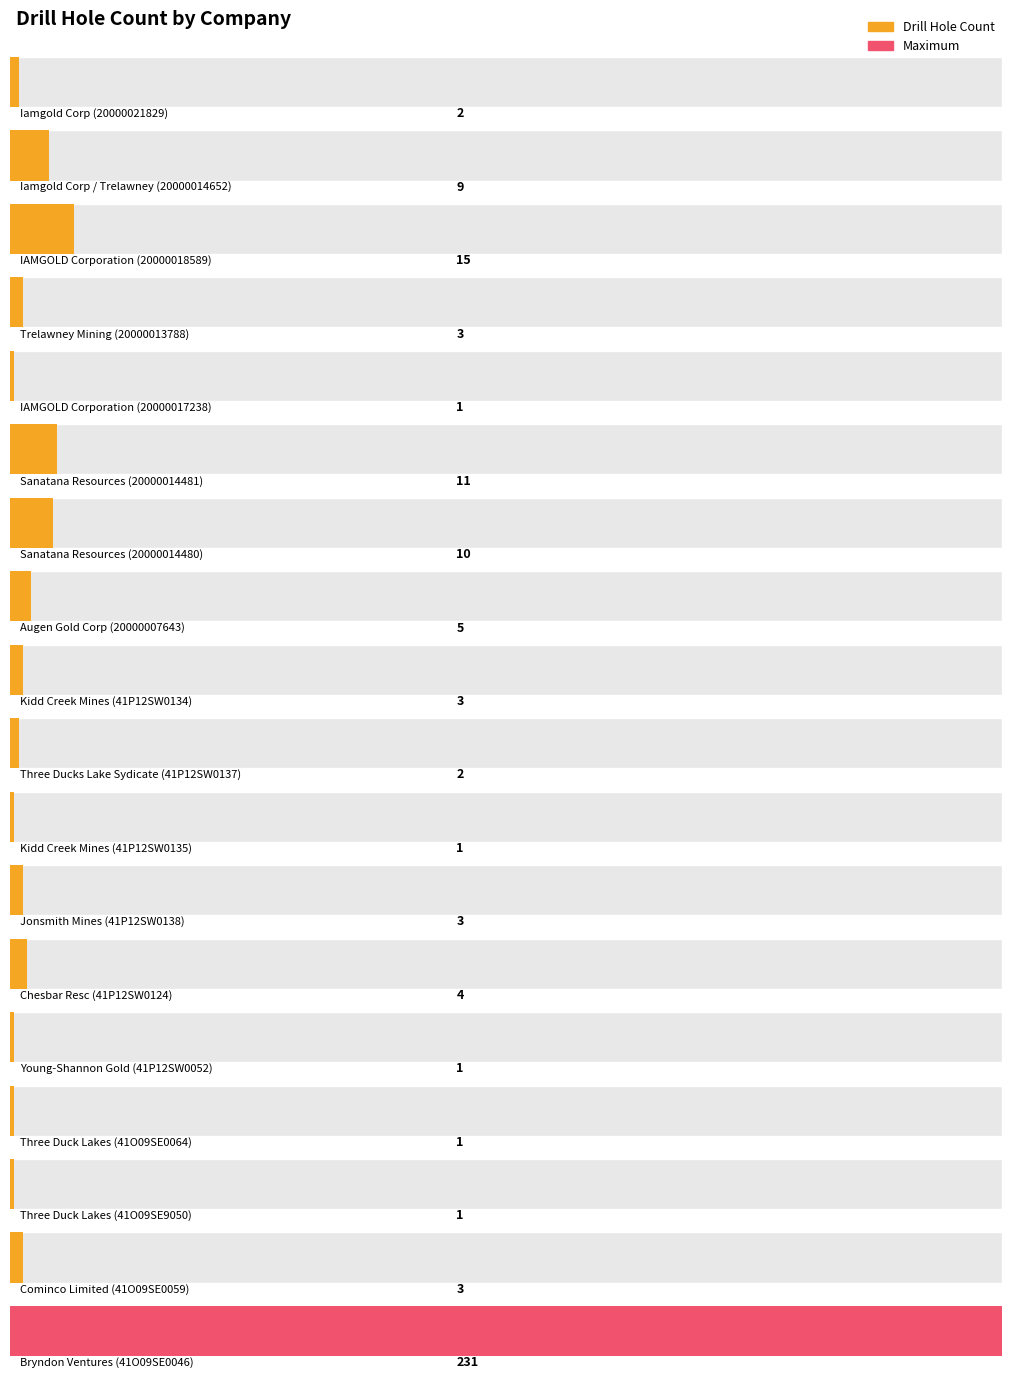

Reading left to right, extract all data points from this chart.

Iamgold Corp (20000021829)=2	Iamgold Corp / Trelawney (20000014652)=9	IAMGOLD Corporation (20000018589)=15	Trelawney Mining (20000013788)=3	IAMGOLD Corporation (20000017238)=1	Sanatana Resources (20000014481)=11	Sanatana Resources (20000014480)=10	Augen Gold Corp (20000007643)=5	Kidd Creek Mines (41P12SW0134)=3	Three Ducks Lake Sydicate (41P12SW0137)=2	Kidd Creek Mines (41P12SW0135)=1	Jonsmith Mines (41P12SW0138)=3	Chesbar Resc (41P12SW0124)=4	Young-Shannon Gold (41P12SW0052)=1	Three Duck Lakes (41O09SE0064)=1	Three Duck Lakes (41O09SE9050)=1	Cominco Limited (41O09SE0059)=3	Bryndon Ventures (41O09SE0046)=231